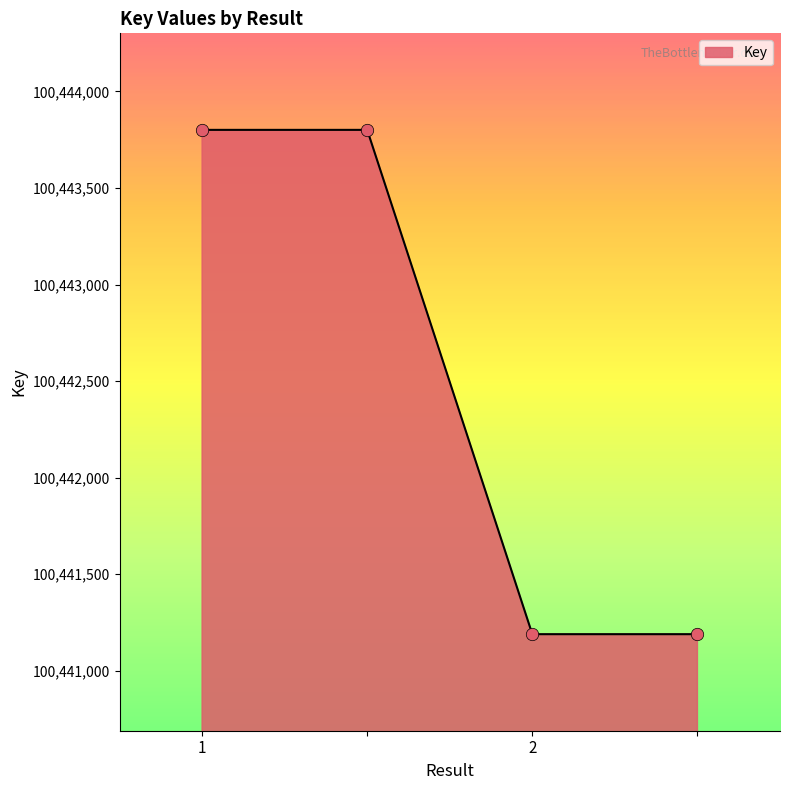

What is the average value?

100442495